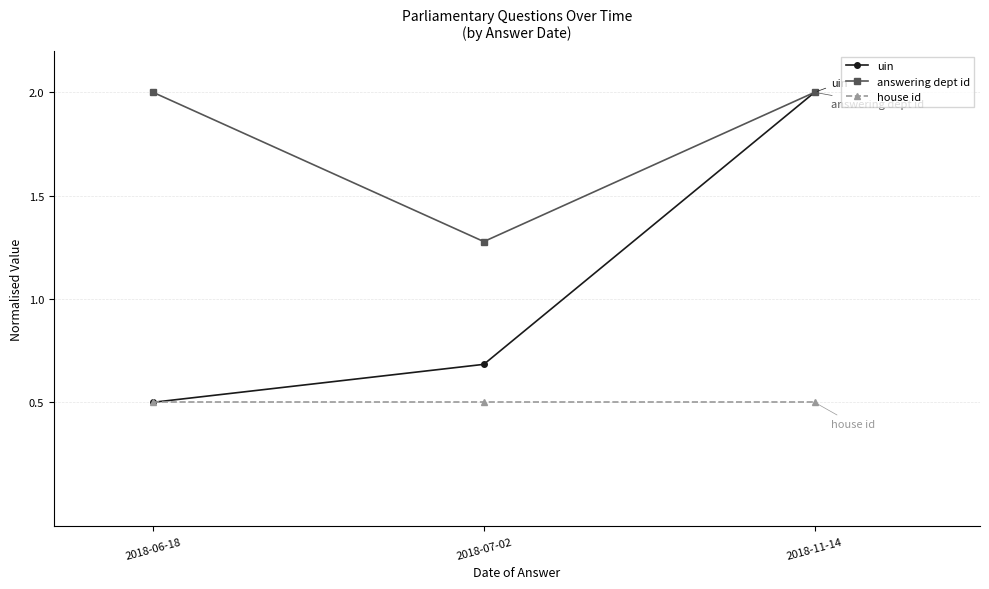

What is the highest value of the uin series?

2.0